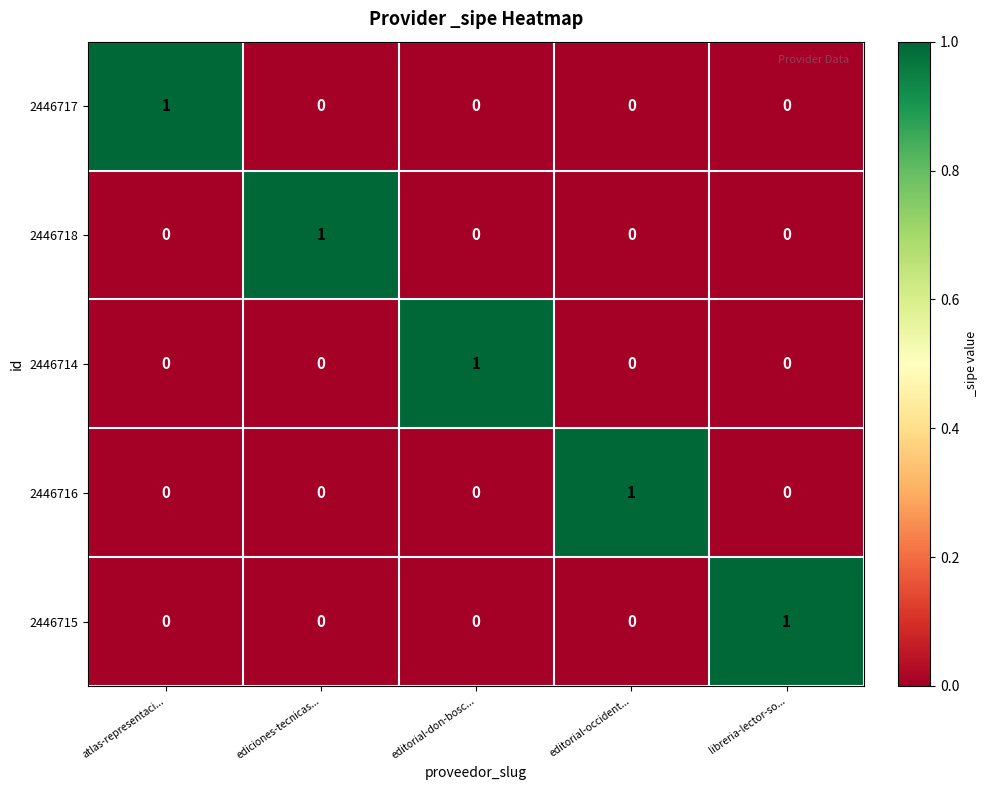

The 2446715 series shows -1 at ediciones-tecnicas.... True or false?

False